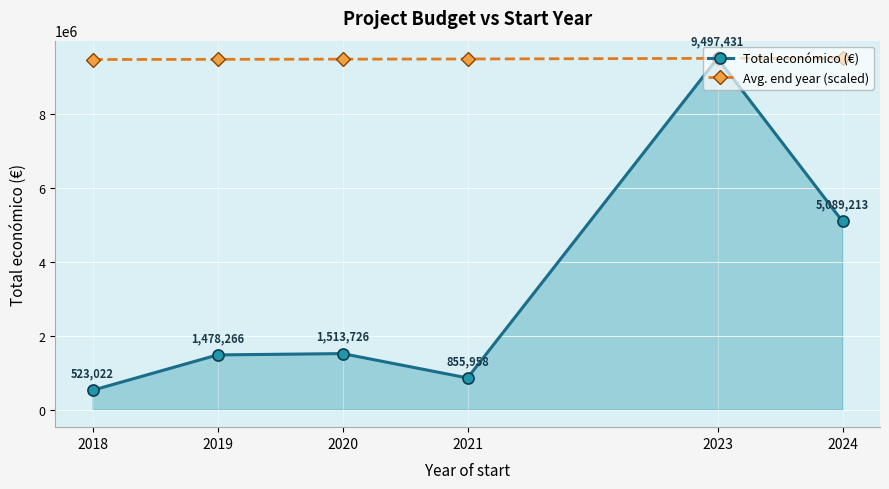

What is the difference between the highest and lowest values at 2019?

7989495.3